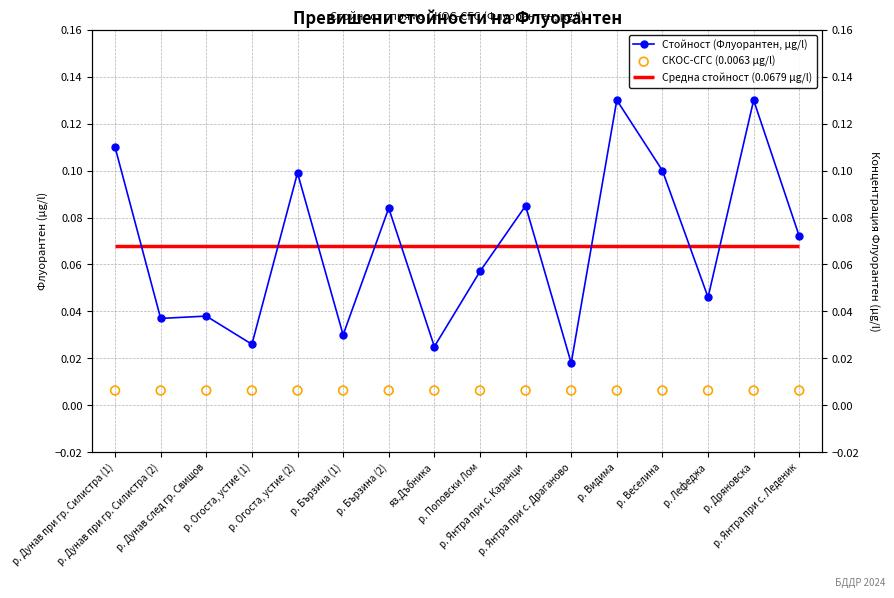

Which series reaches the minimum Y coordinate?

СКОС-СГС (0.0063 µg/l)